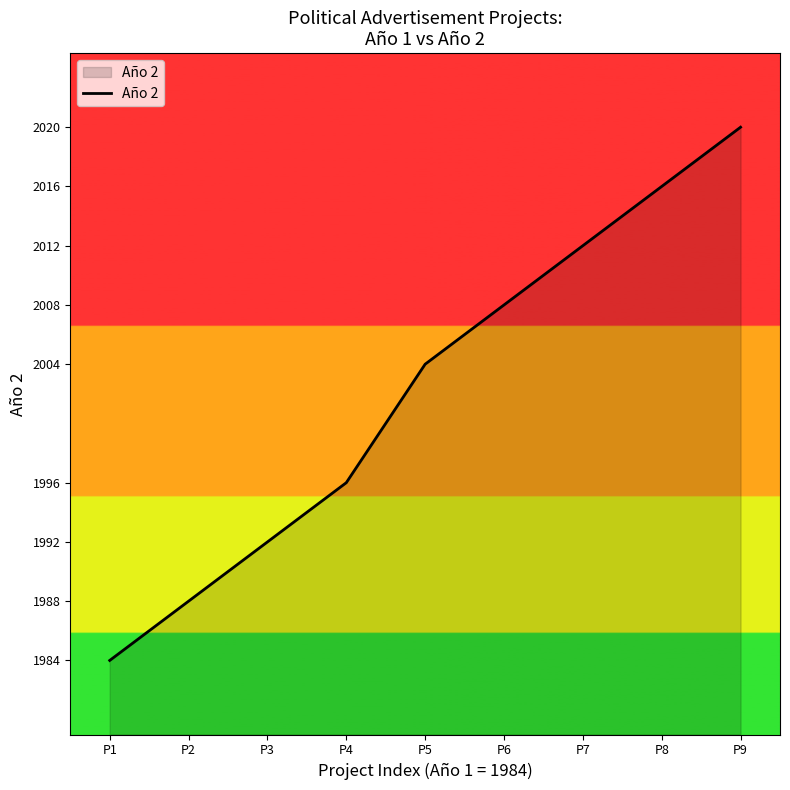

Where is the data nearest to the value 2002?

P5